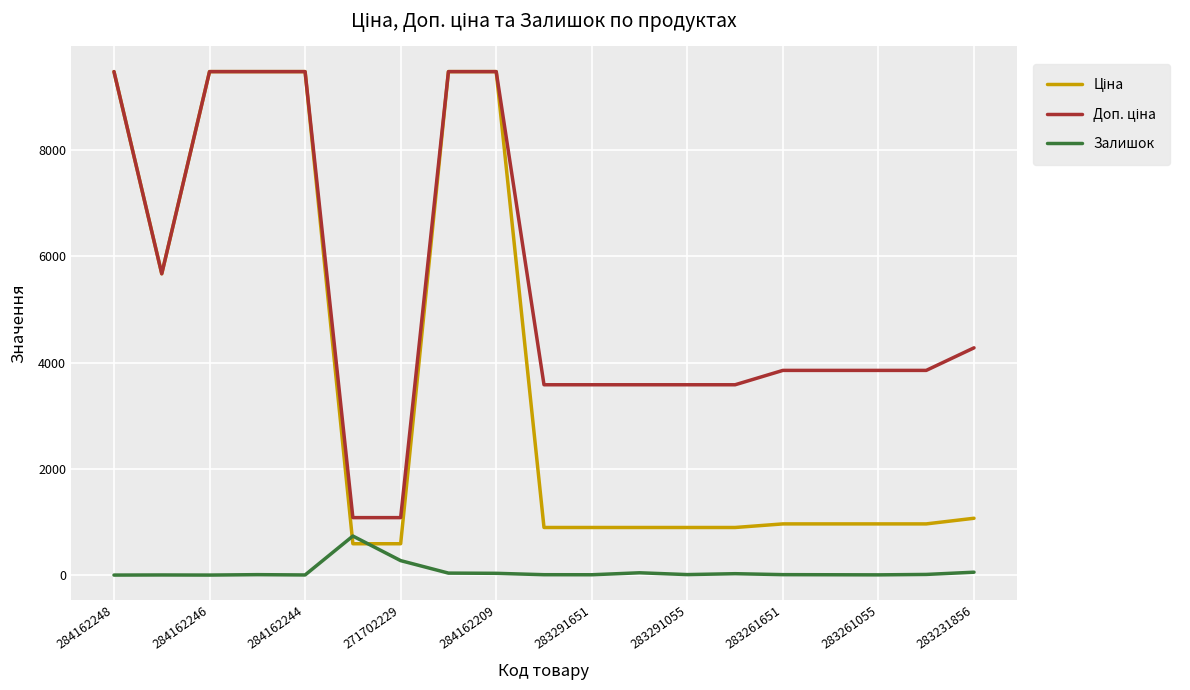

What is the maximum value for Залишок?

735.0